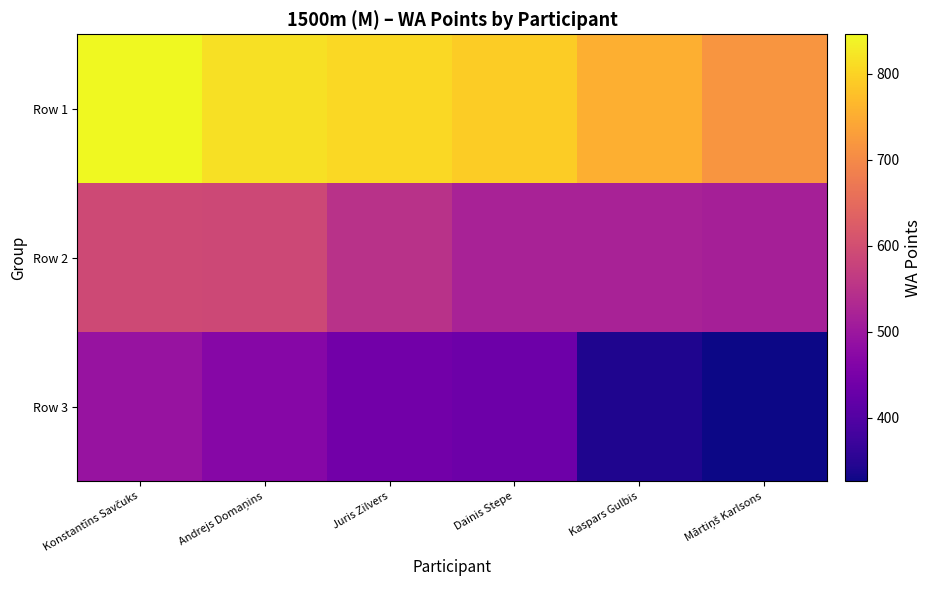

What is the maximum value shown in the chart?

846